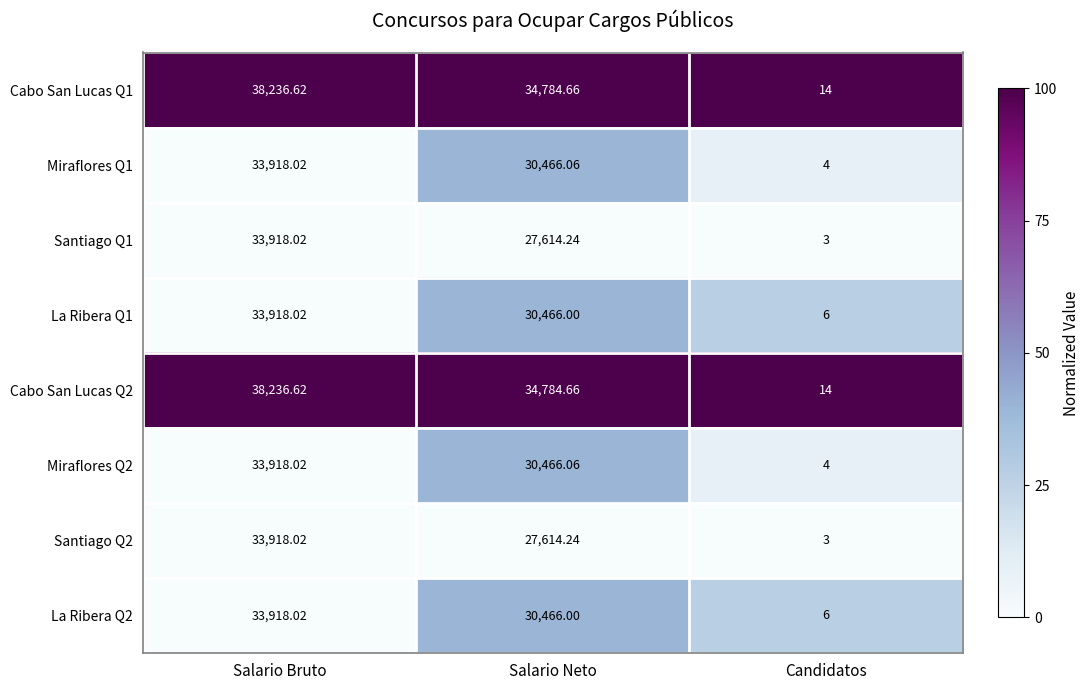

Which category has the lowest value across all series?

Candidatos